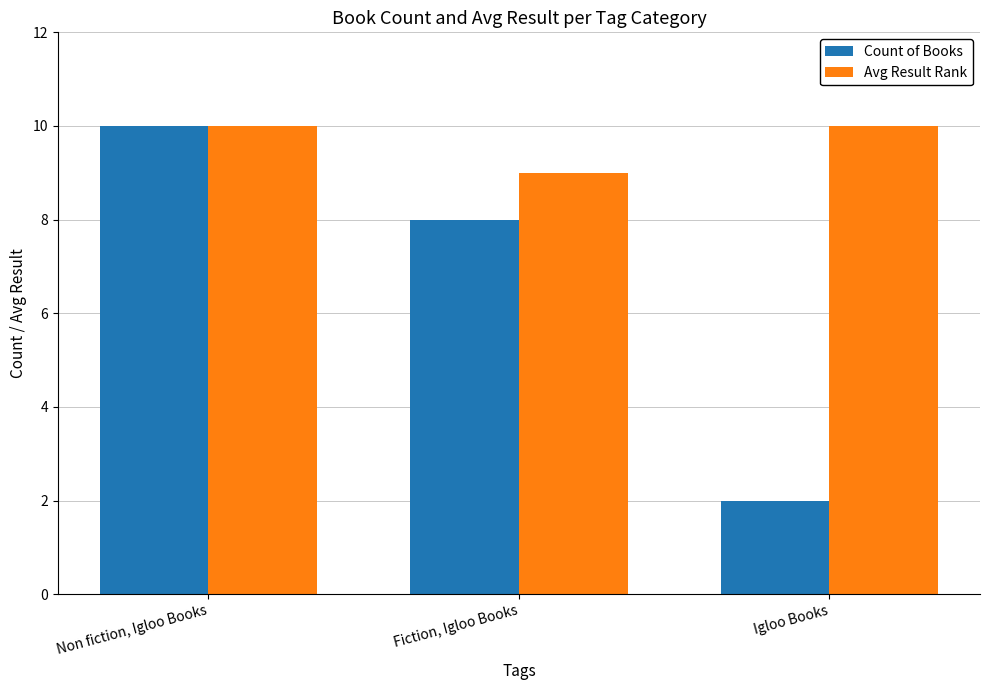

Is it true that Count of Books equals 3 at Igloo Books?

False